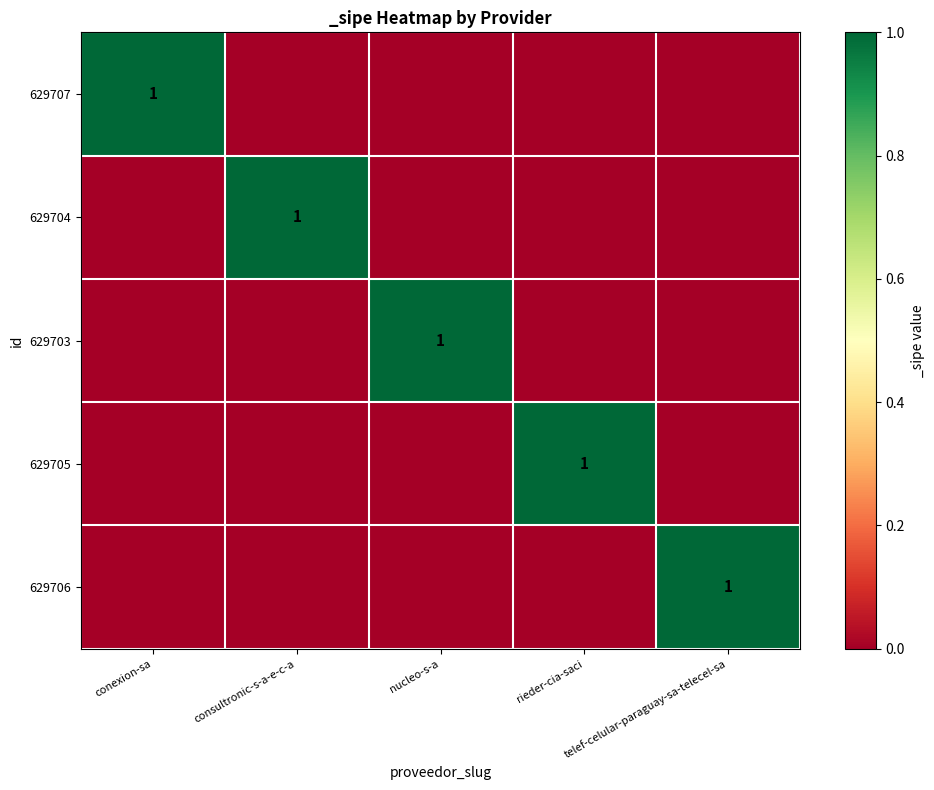

List the labels in order of 629707 value, smallest first.

consultronic-s-a-e-c-a, nucleo-s-a, rieder-cia-saci, telef-celular-paraguay-sa-telecel-sa, conexion-sa